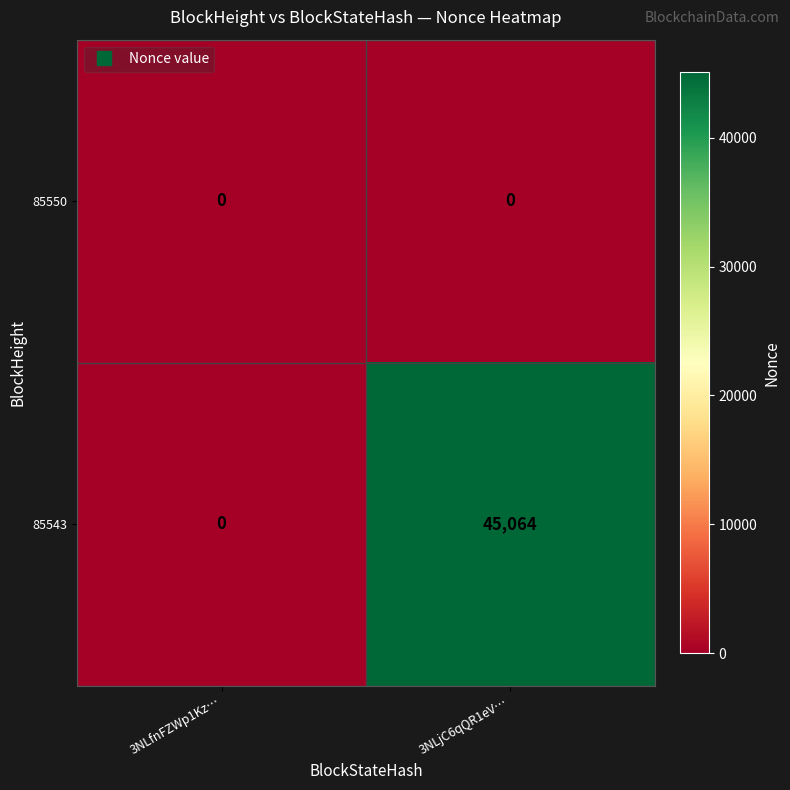

Which series has the largest range (max minus min)?

85543